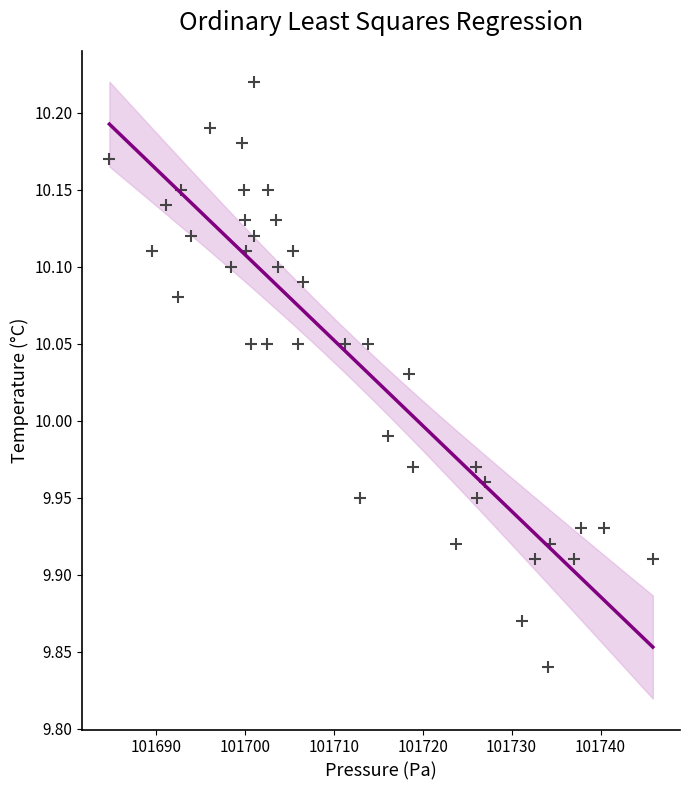

What is the range of Y values (max minus min)?

0.4